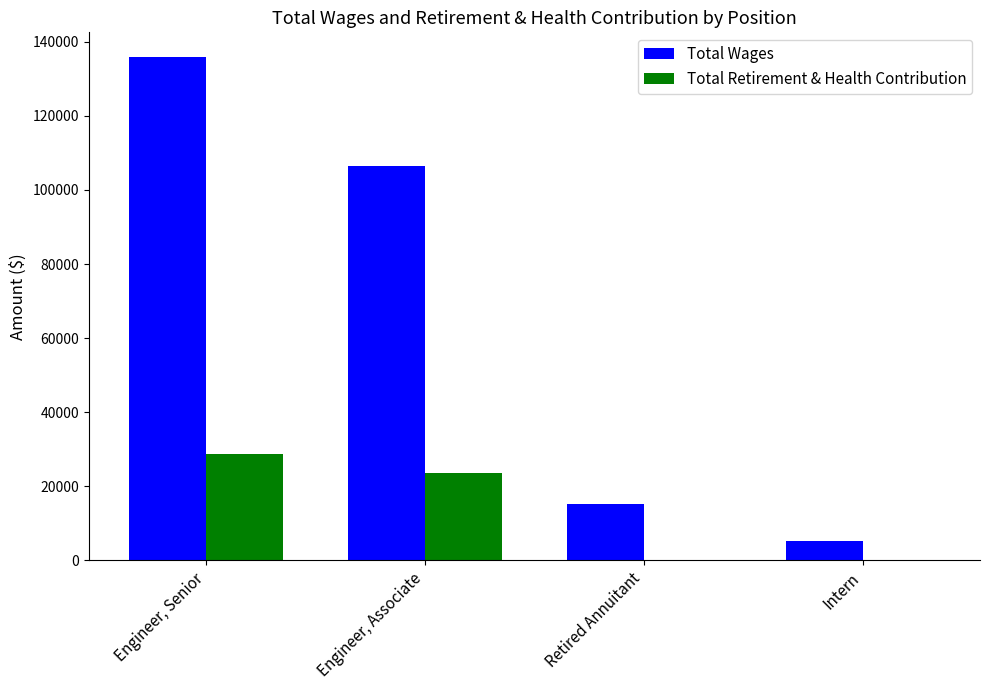

How many distinct data groups are displayed?

2